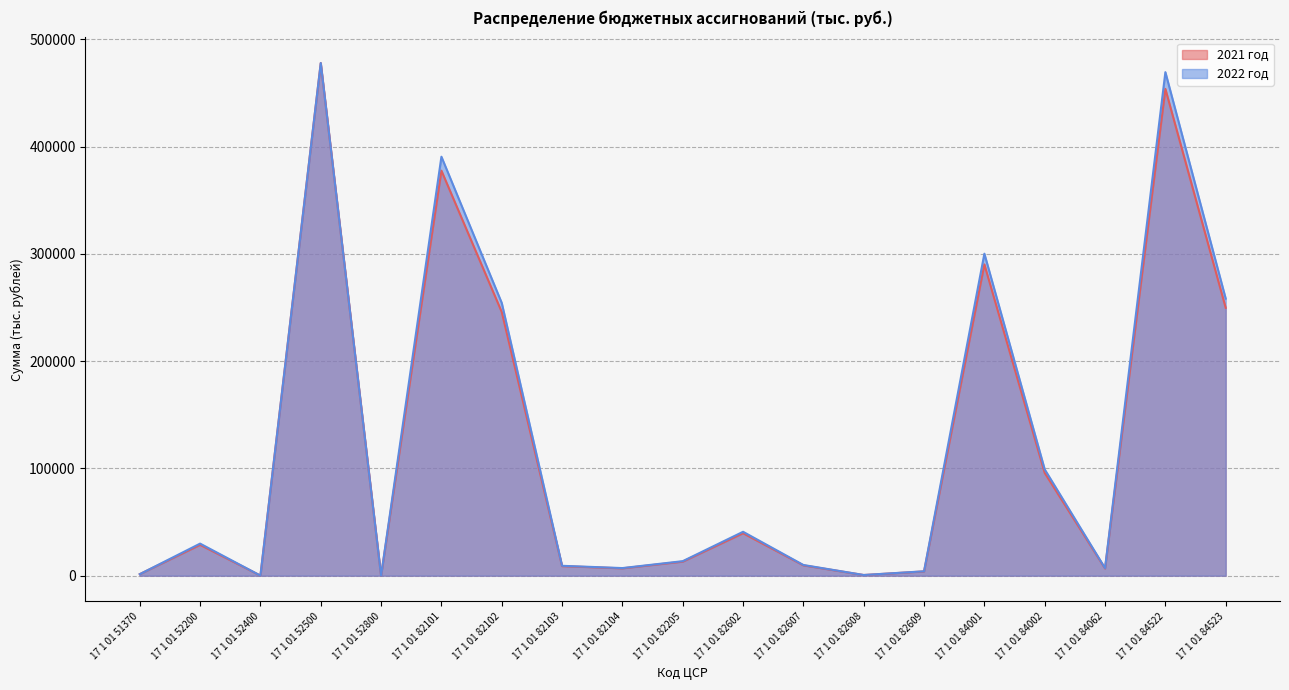

At which category is the sum across all series the highest?

17 1 01 52500